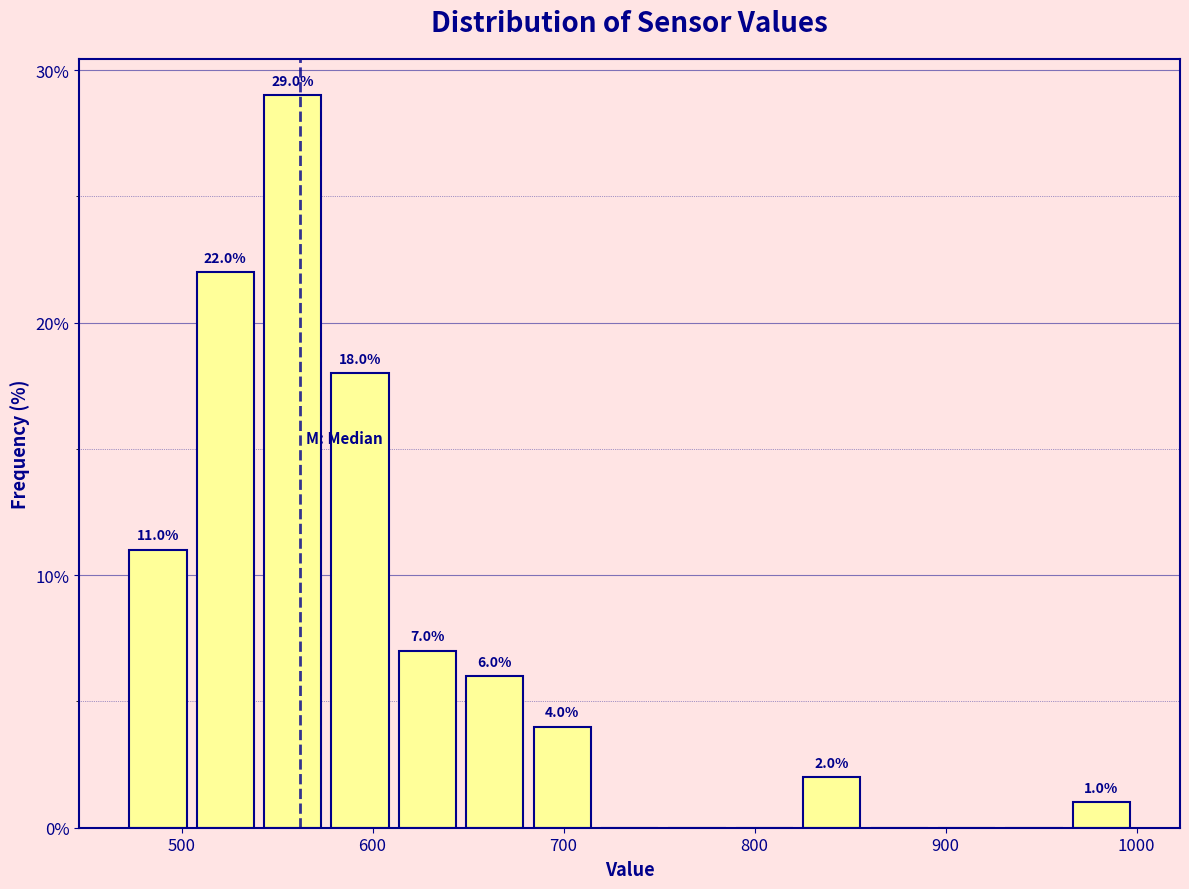

Read against the x-axis, roughly where is the centre of the tallest bar?

560